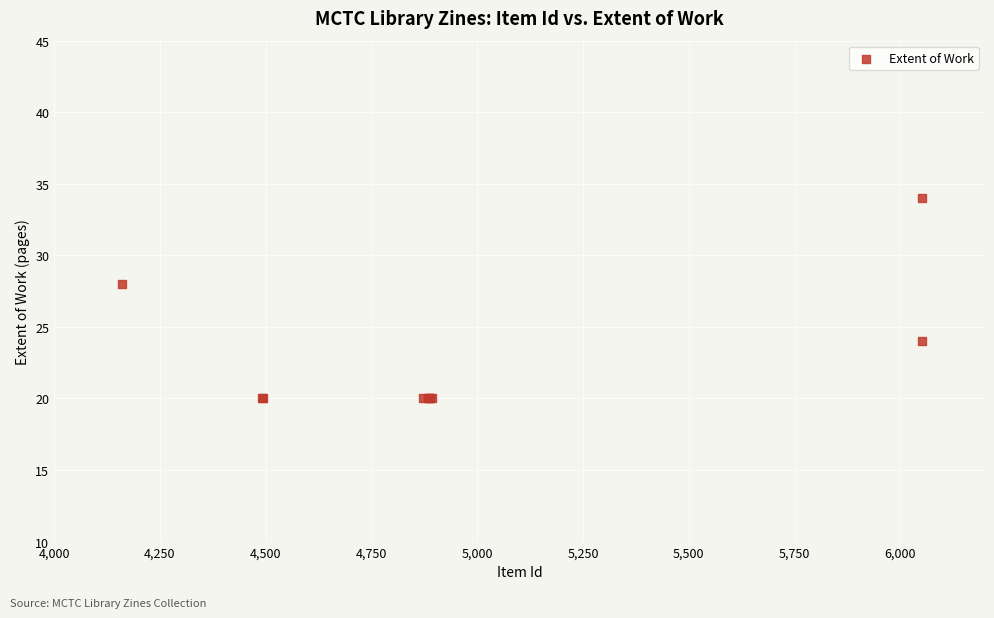

What Y value in the scatter plot is closest to 27?

28